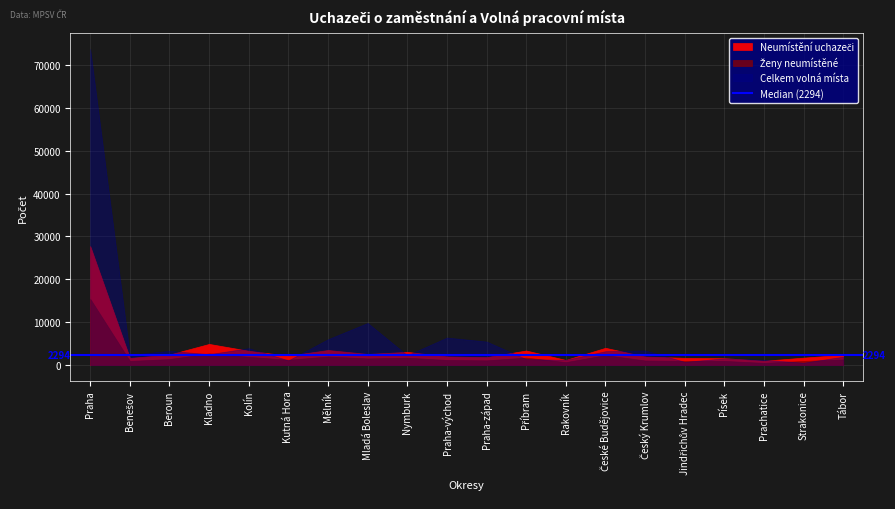

Count the number of data series in this chart.

4